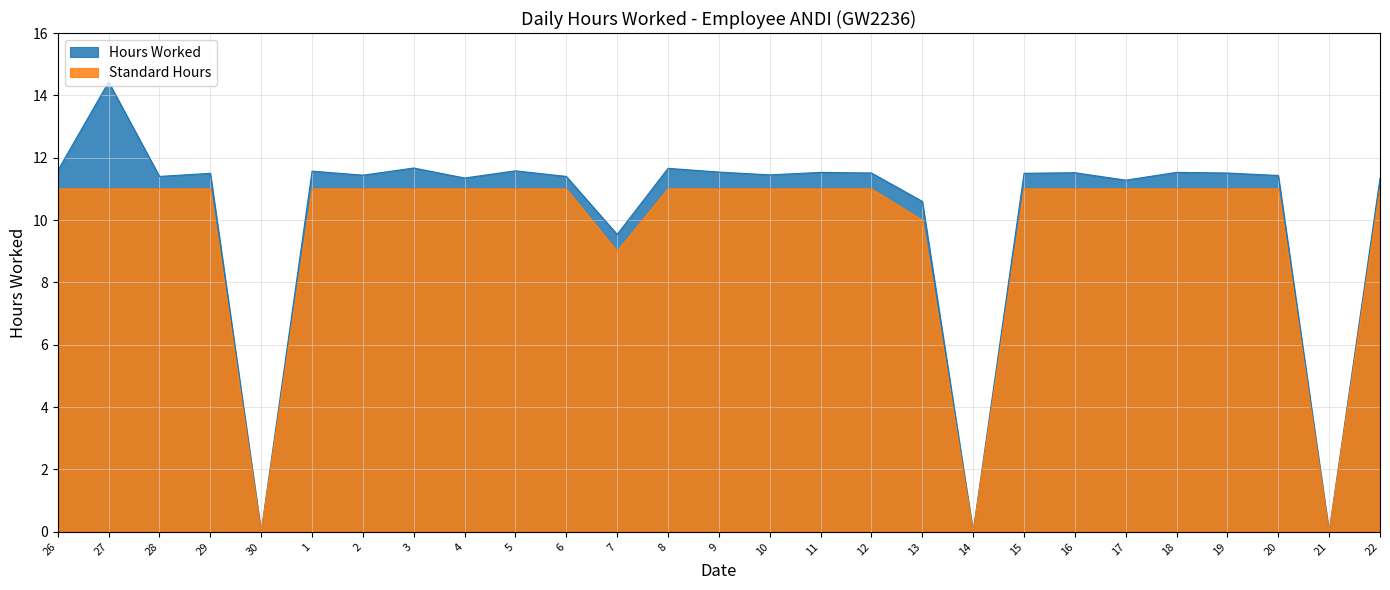

Count the number of data series in this chart.

2